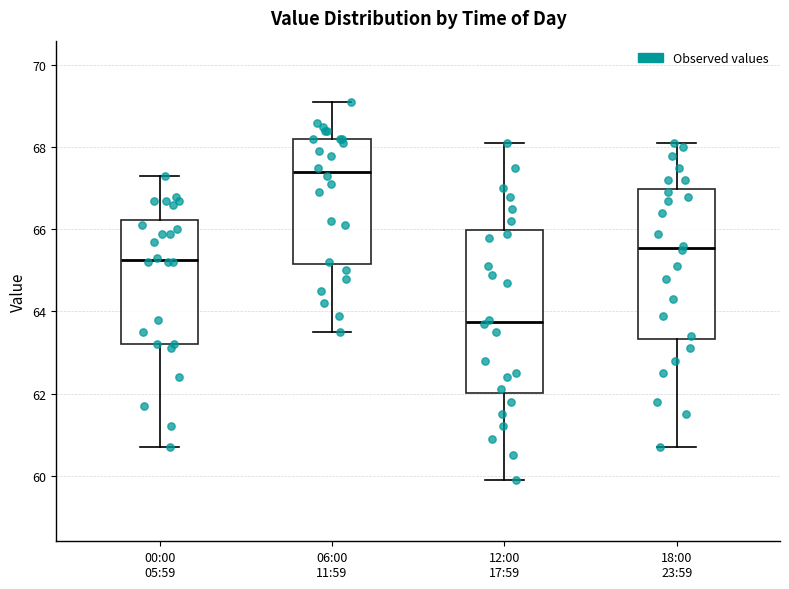

Which box has the lowest median line?

12:00 17:59